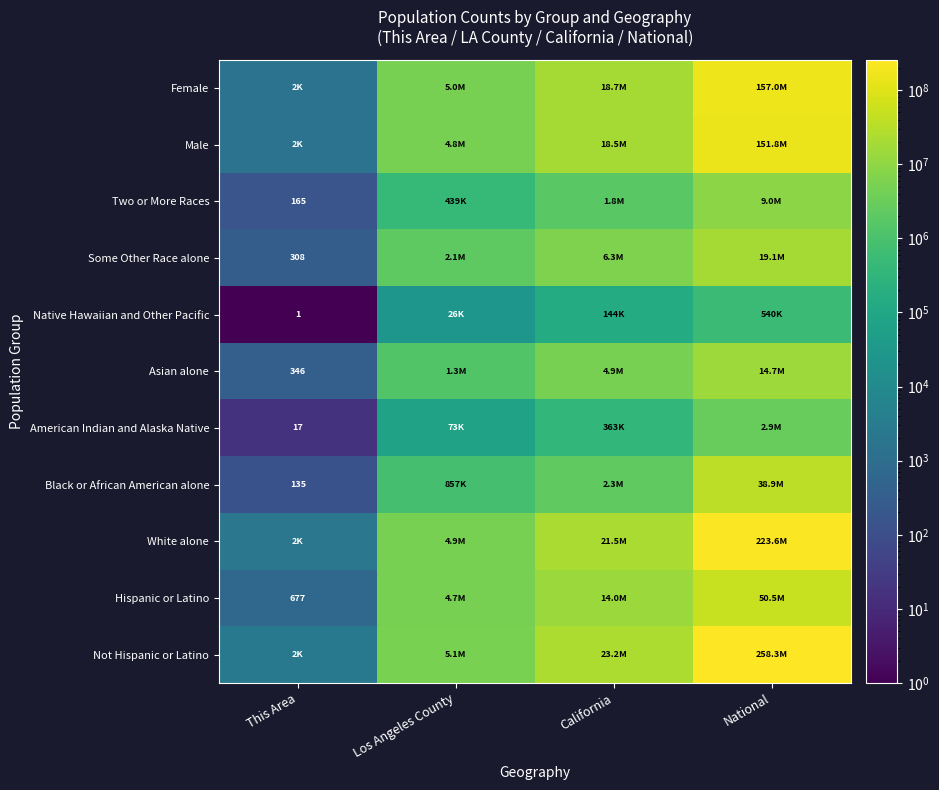

True or false: Asian alone has a value of 346 at This Area.

True